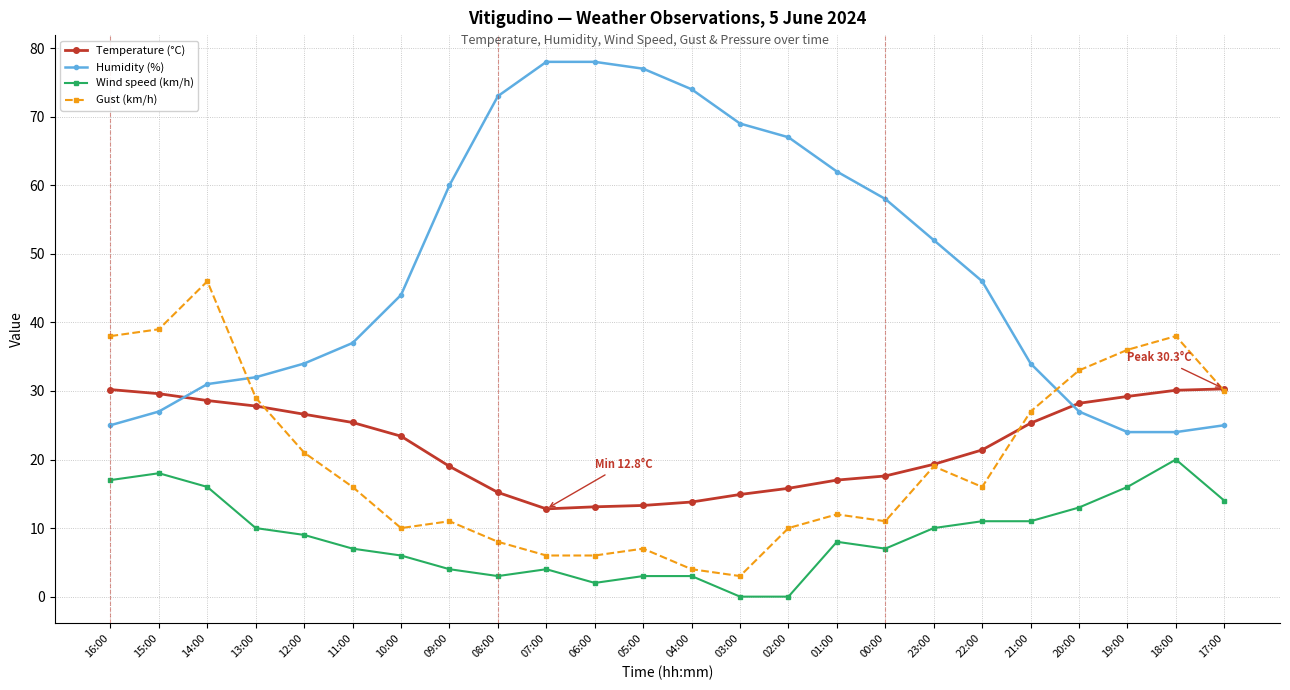

What is the label of the 2nd point from the right?

18:00